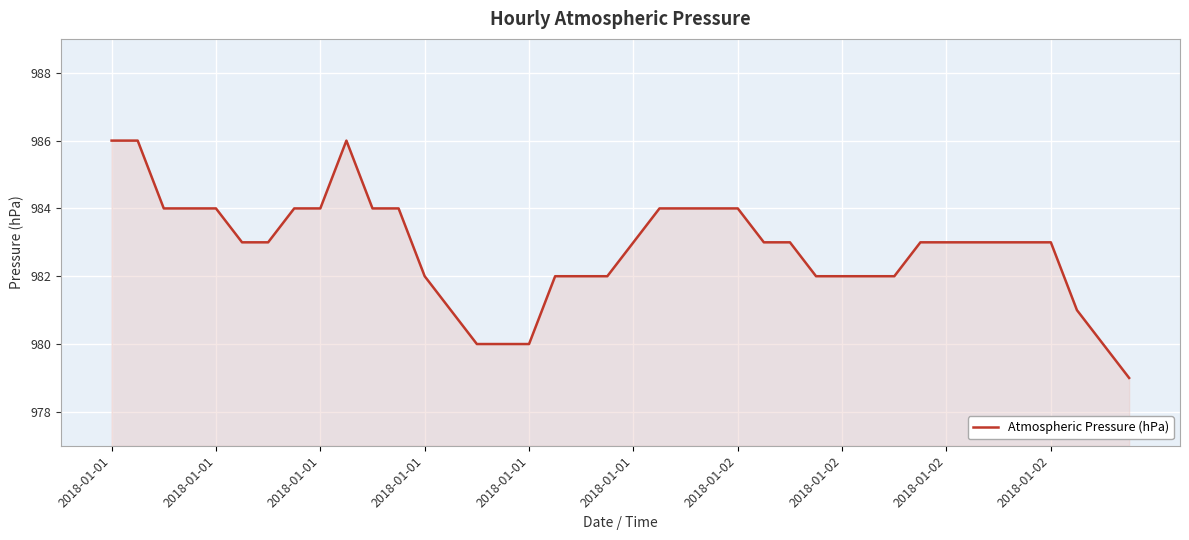

How many values are between 982 and 984?

30